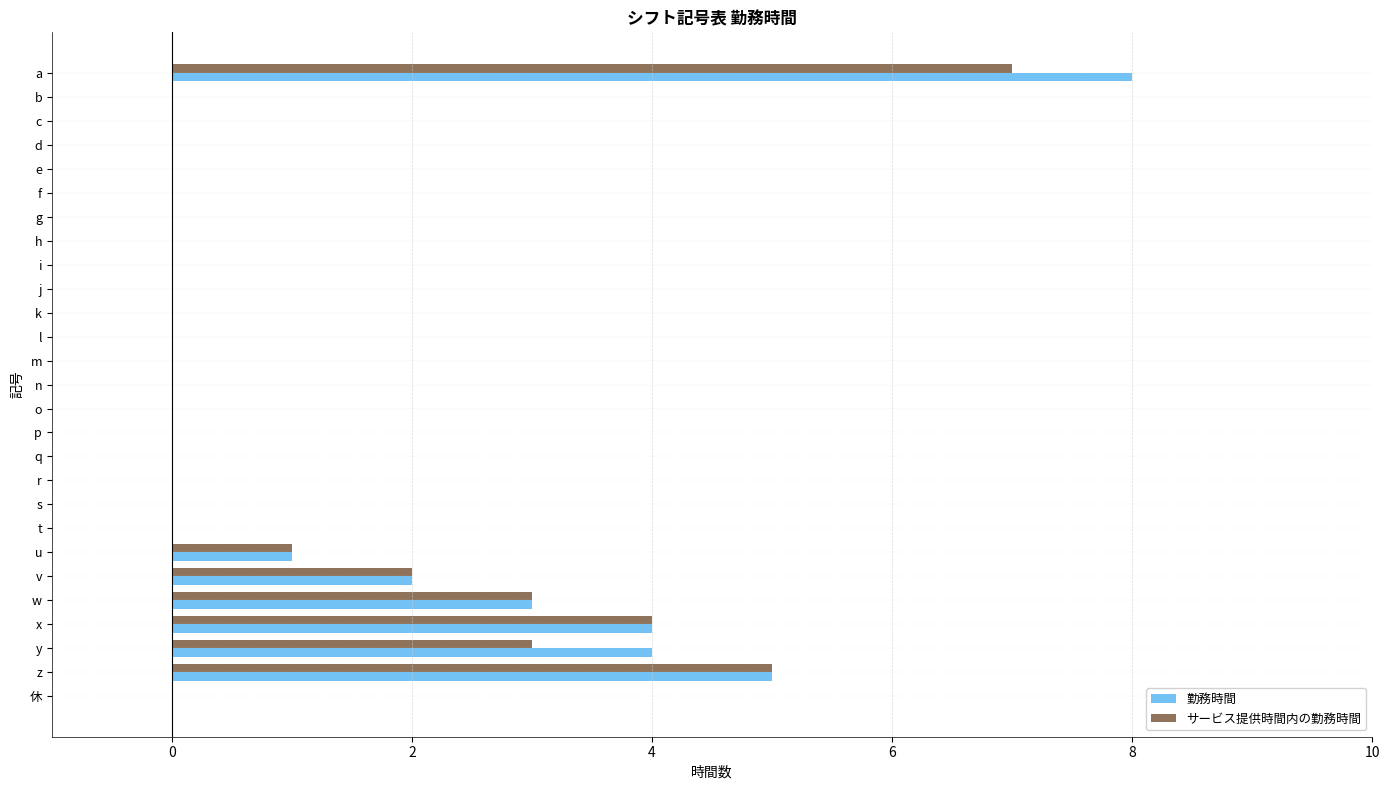

What are all the series names shown in the legend?

勤務時間, サービス提供時間内の勤務時間